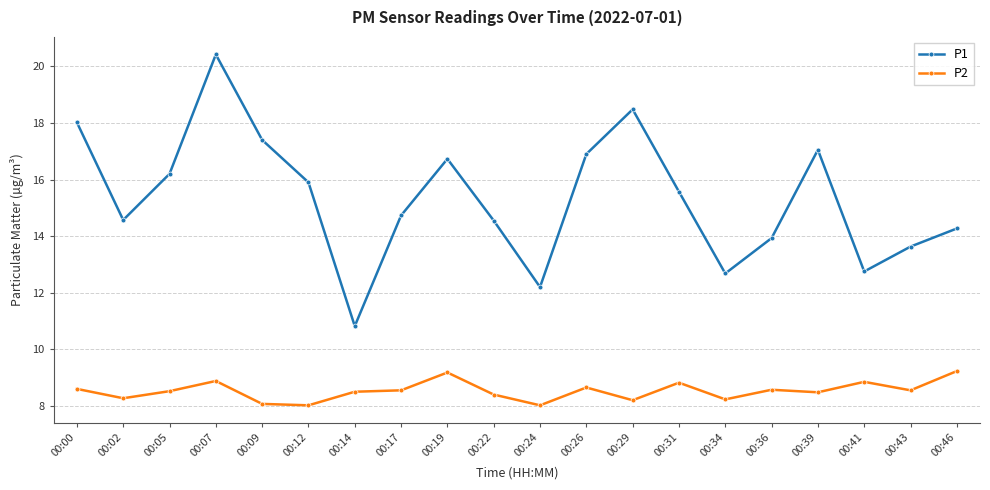

How many data points in P1 are above 15?

10